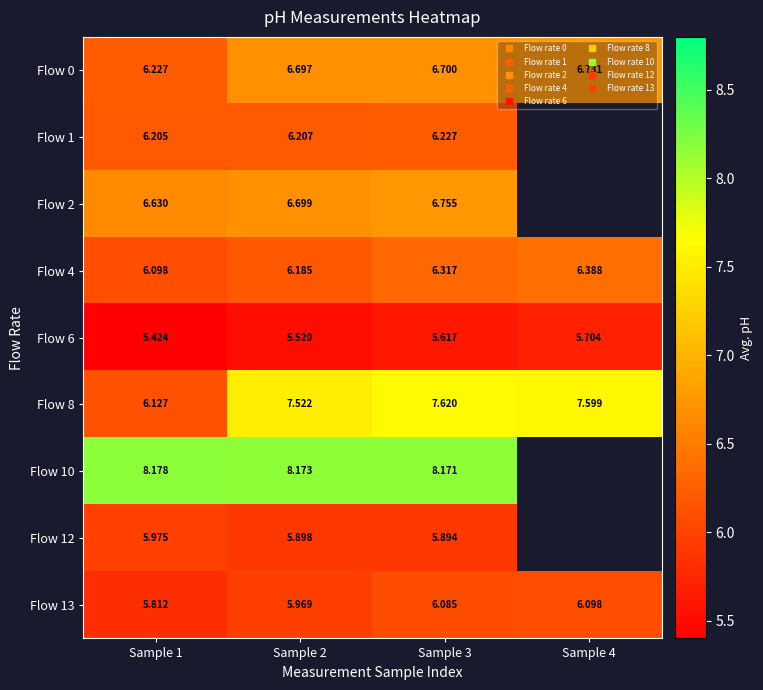

At Sample 3, list the series in order from smallest to largest.

Flow 6, Flow 12, Flow 13, Flow 1, Flow 4, Flow 0, Flow 2, Flow 8, Flow 10